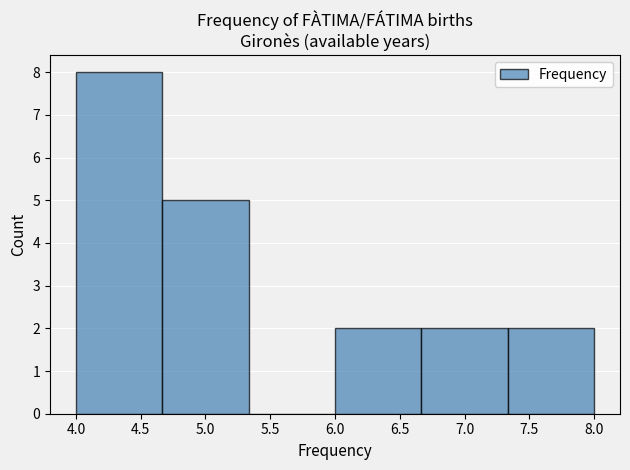

Over which range of the x-axis is the bar tallest?

4.00 to 4.65